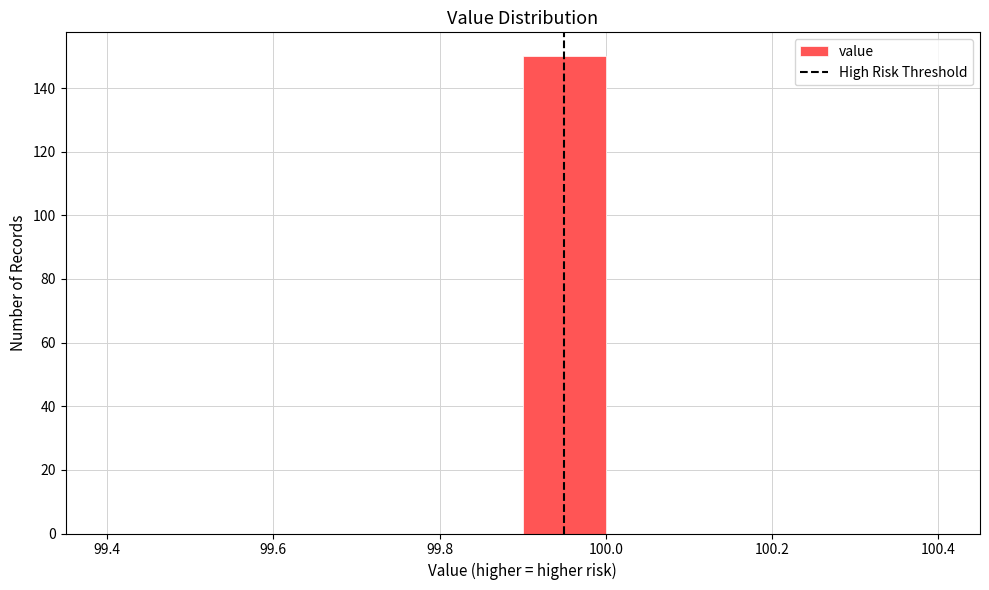

Reading left to right, transcribe this chart: for each bar, give the range it covers on the x-axis and its height. The values are not printed on the chart, so give them approximately, as read against the axis.

99.4 to 99.5: 0
99.5 to 99.6: 0
99.6 to 99.7: 0
99.7 to 99.8: 0
99.8 to 99.9: 0
99.9 to 100.0: 150
100.0 to 100.1: 0
100.1 to 100.2: 0
100.2 to 100.3: 0
100.3 to 100.4: 0